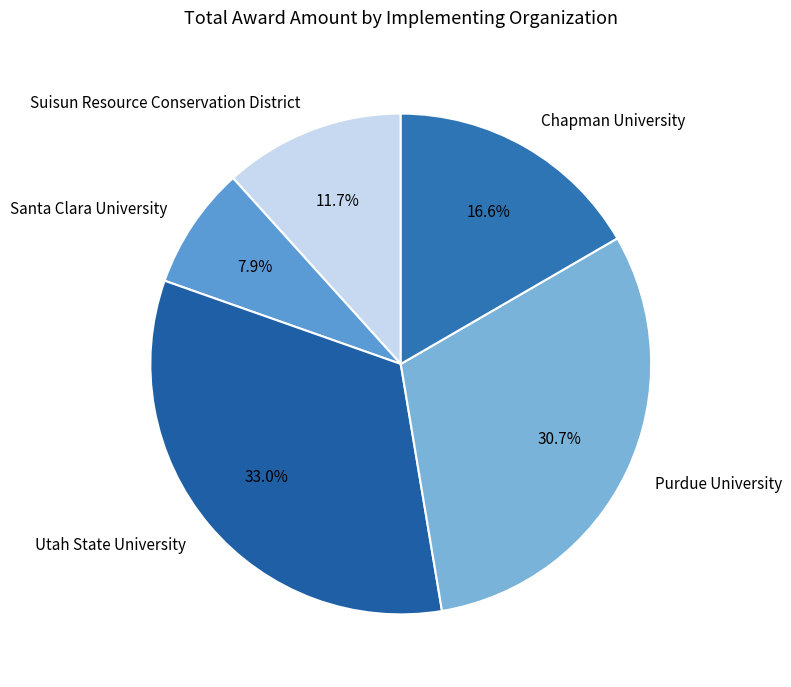

Which has a higher value, Suisun Resource Conservation District or Utah State University?

Utah State University